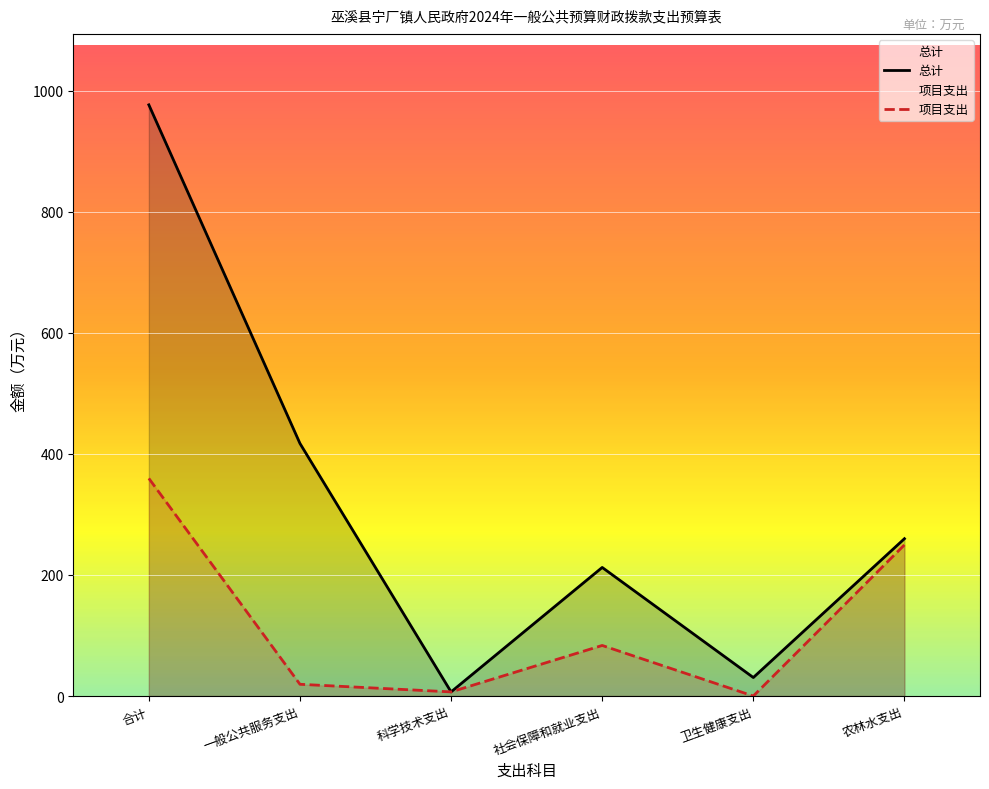

Rank the categories by 总计 value from highest to lowest.

合计, 一般公共服务支出, 农林水支出, 社会保障和就业支出, 卫生健康支出, 科学技术支出